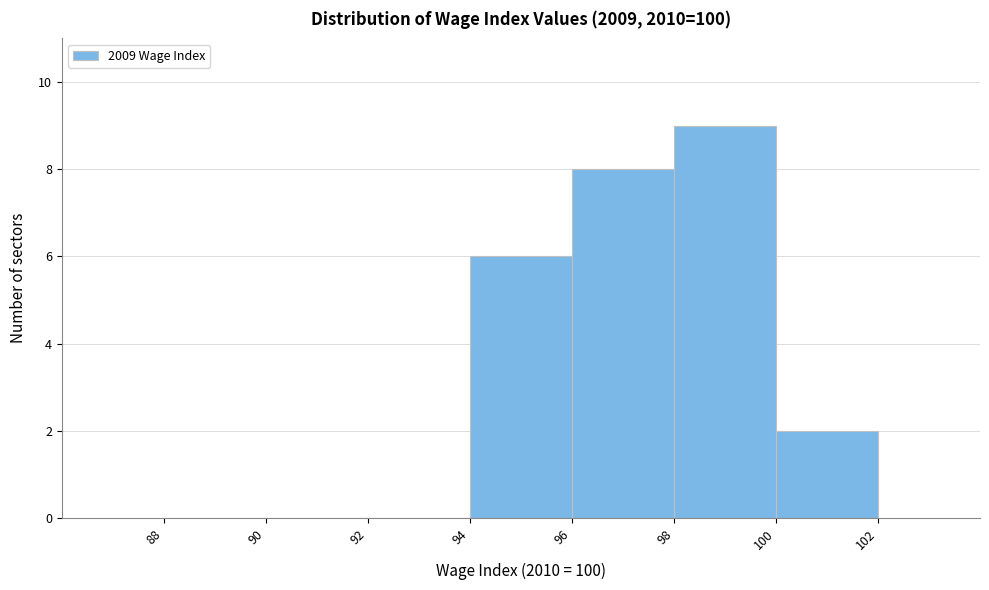

How tall is the bar that spans 100 to 102 on the x-axis? The values are not printed on the chart, so give them approximately, as read against the axis.

2